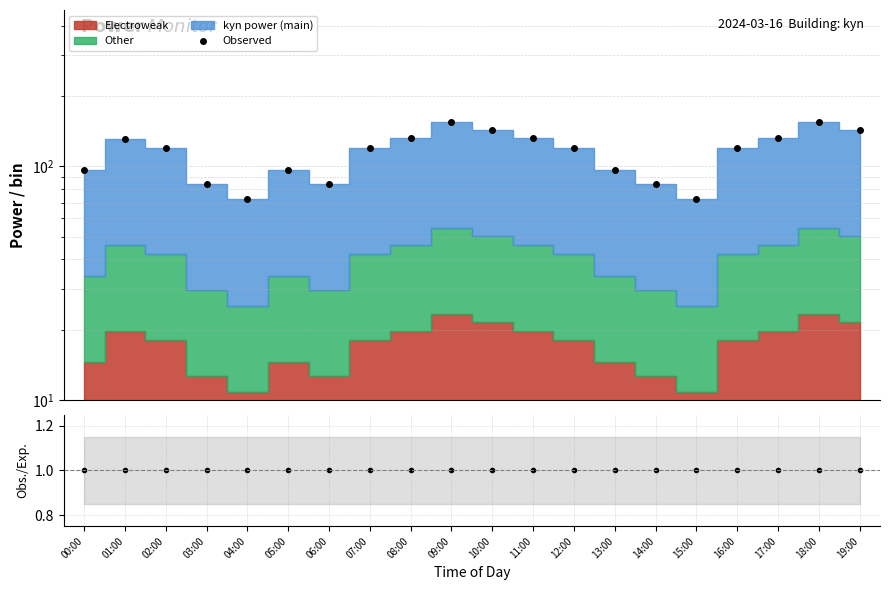

True or false: Obs./Exp. and Observed cross at least once.

False